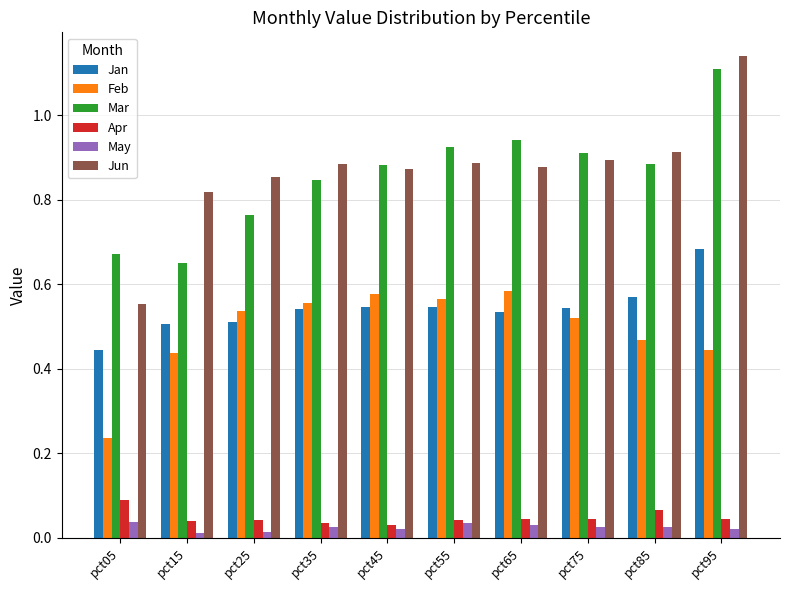

What is the sum of all Mar values?

8.6